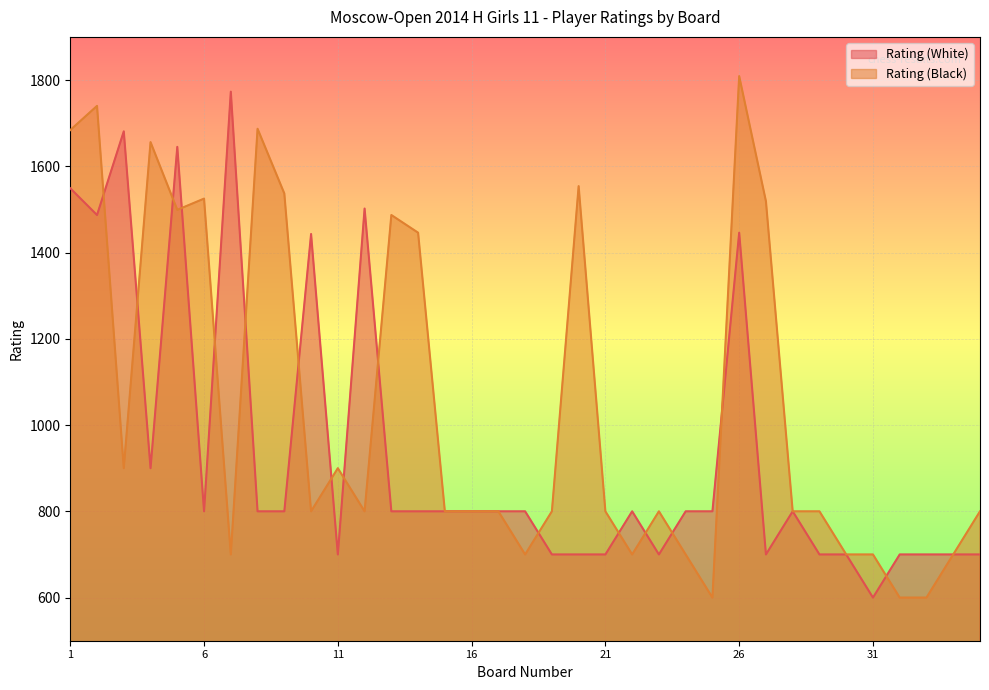

How many lines are shown in the chart?

2